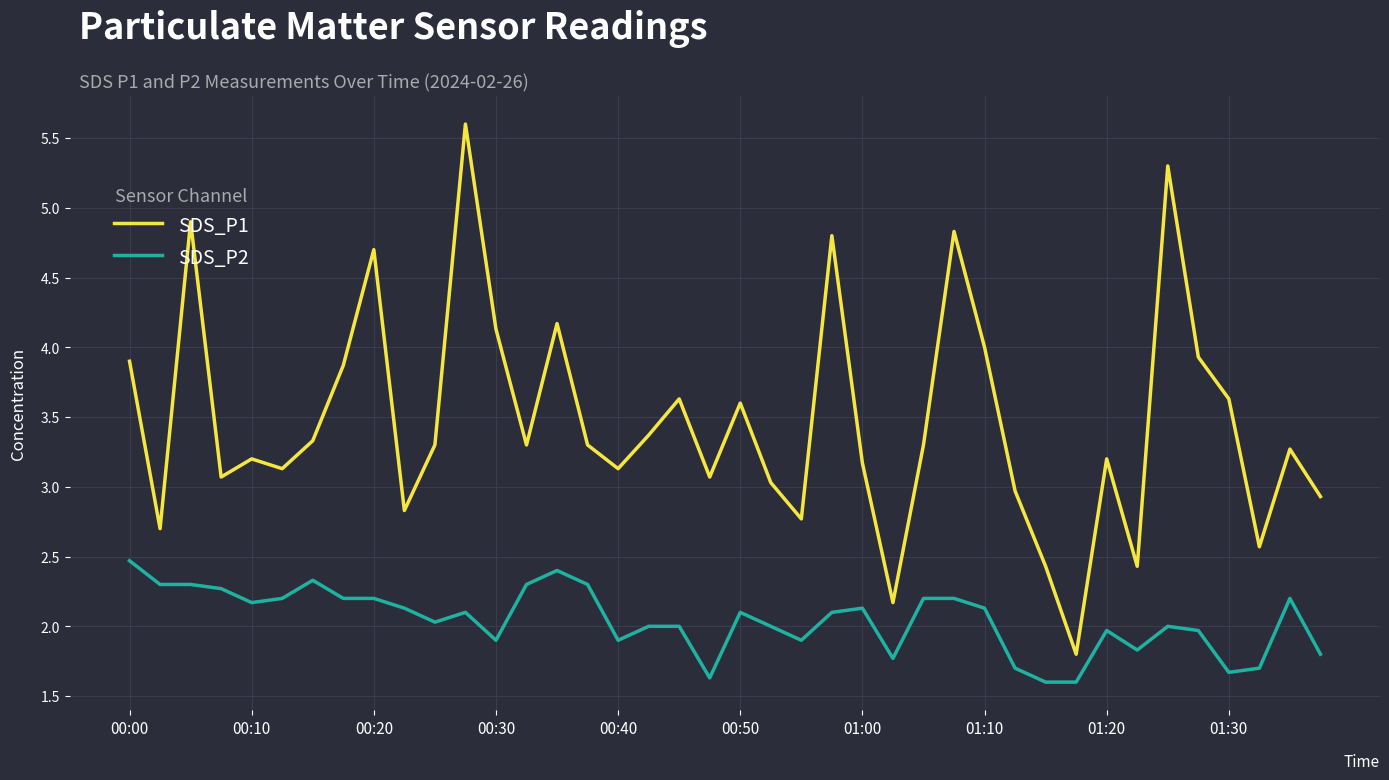

True or false: SDS_P2 and SDS_P1 cross at least once.

False